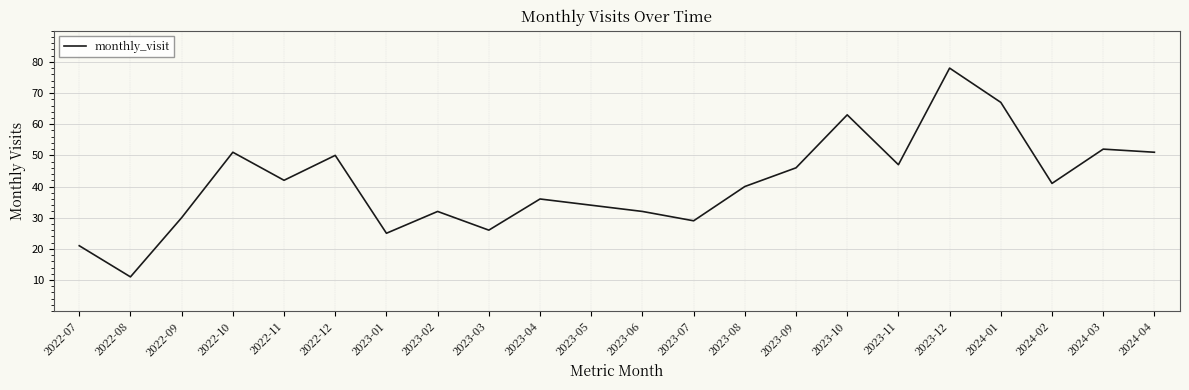

What position from the right is 2023-05?

12